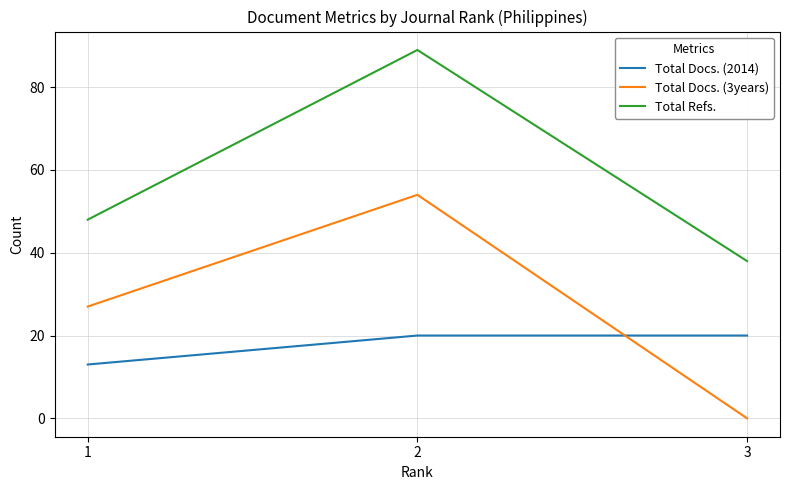

What are all the series names shown in the legend?

Total Docs. (2014), Total Docs. (3years), Total Refs.